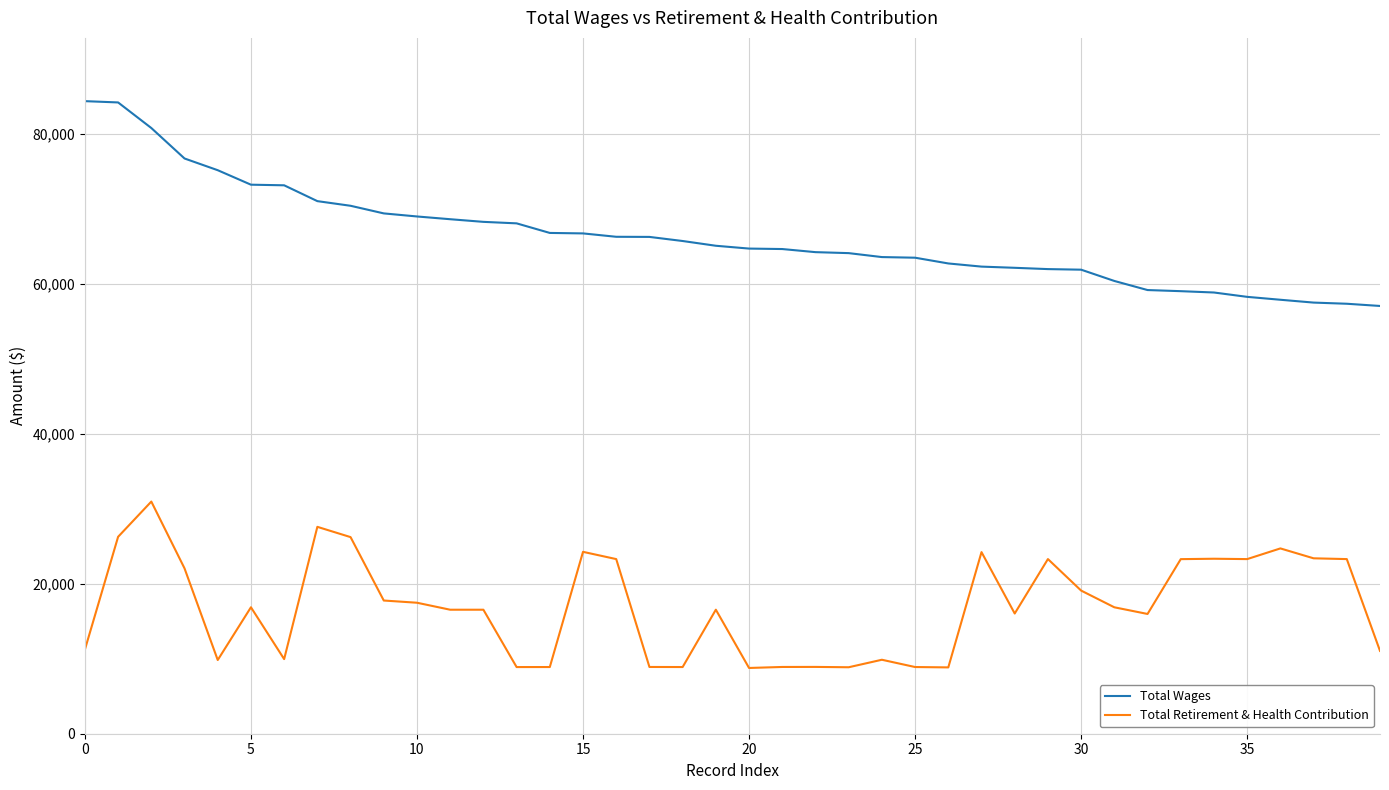

At how many categories does at least one series exceed 35674?

40